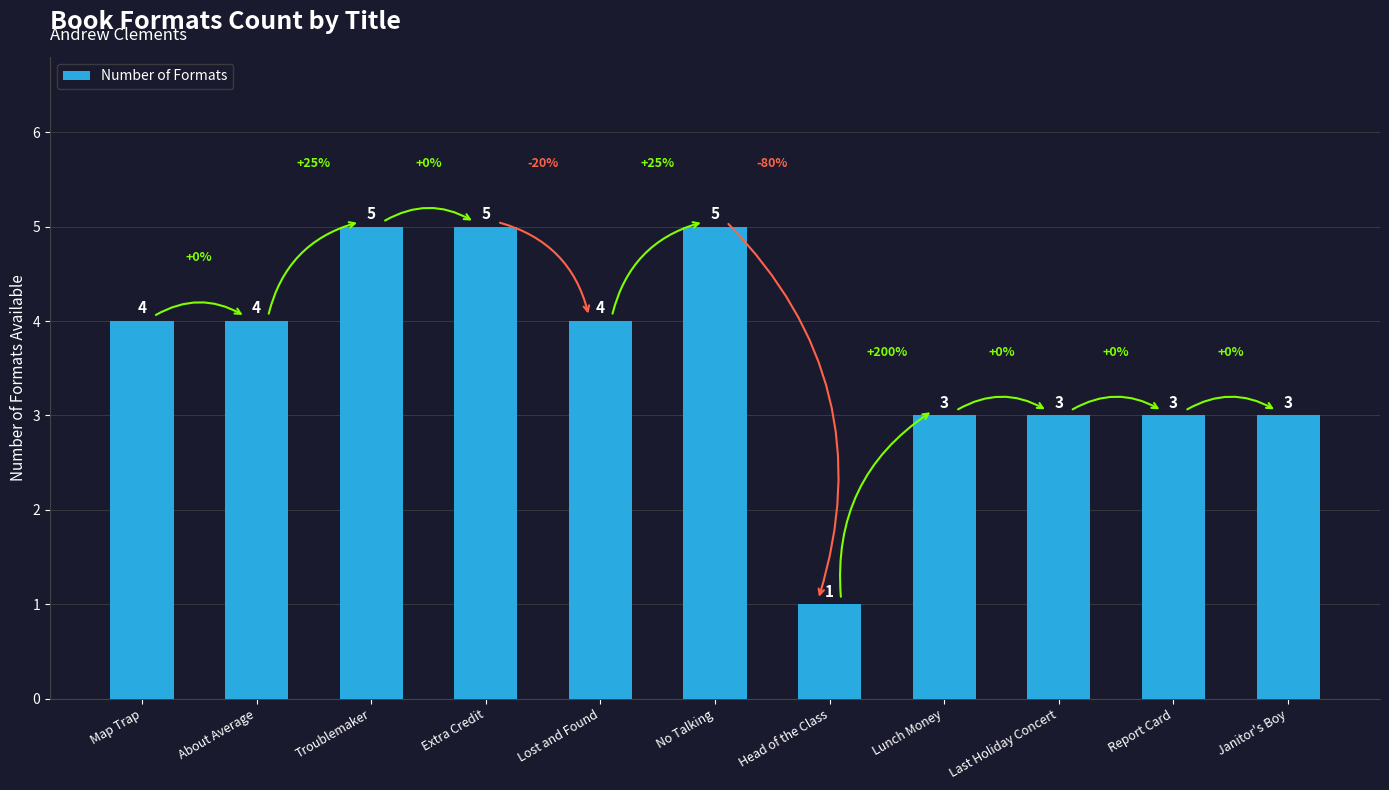

Reading left to right, what are all the values shown in this chart?

4	4	5	5	4	5	1	3	3	3	3